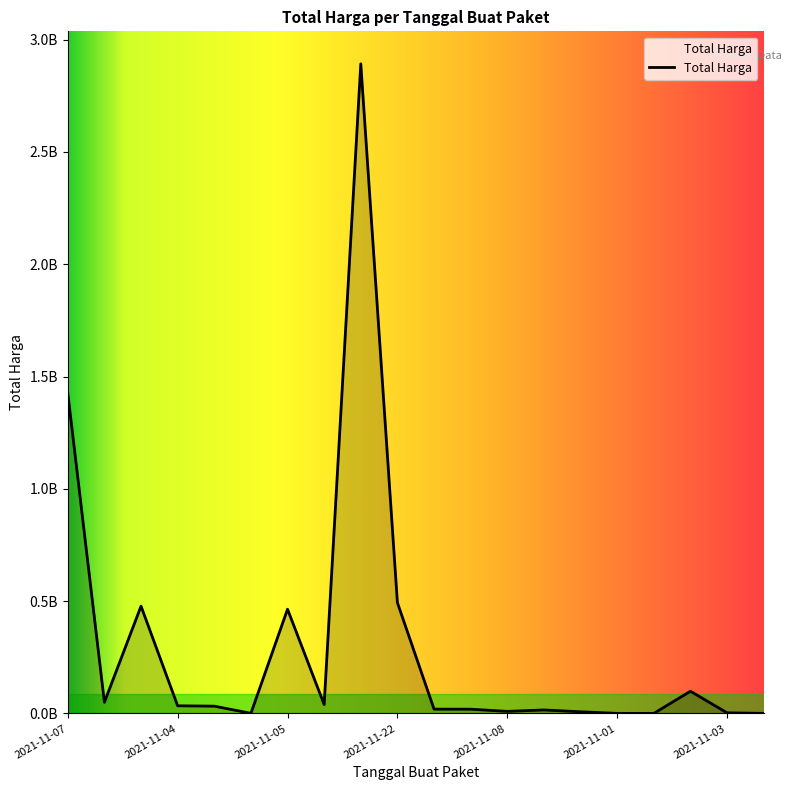

What is the greatest value displayed?

2892122000